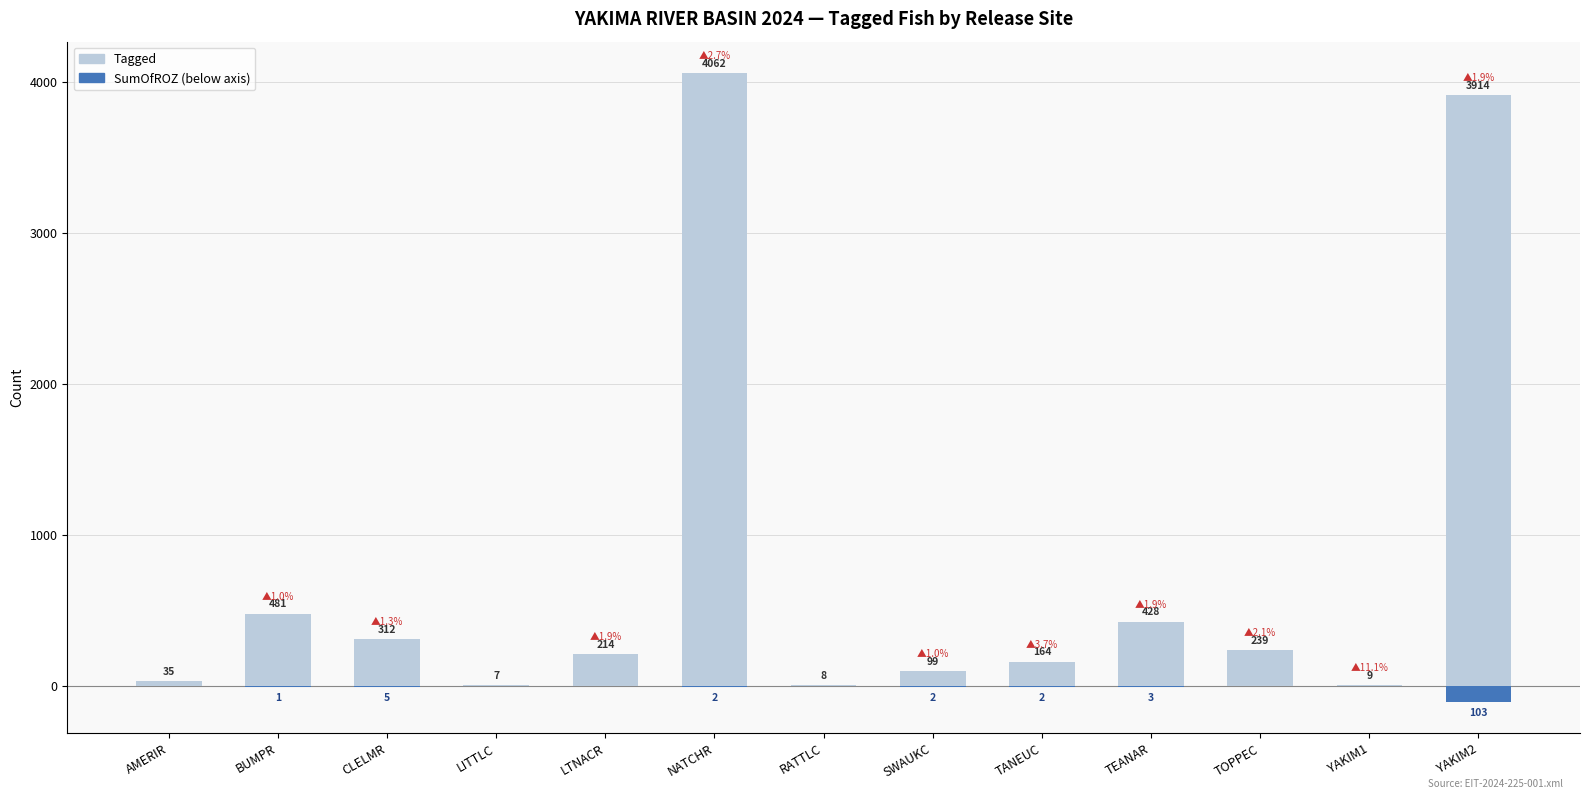

At which category is the sum across all series the highest?

NATCHR